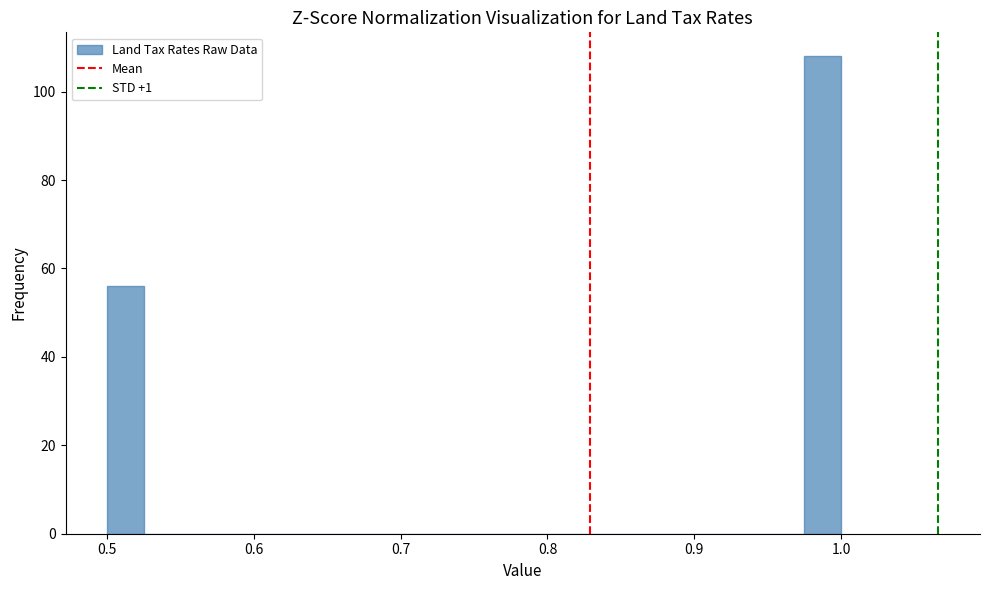

Around what value on the x-axis is the tallest bar? Give the approximate position of its centre, as read against the axis.

0.99